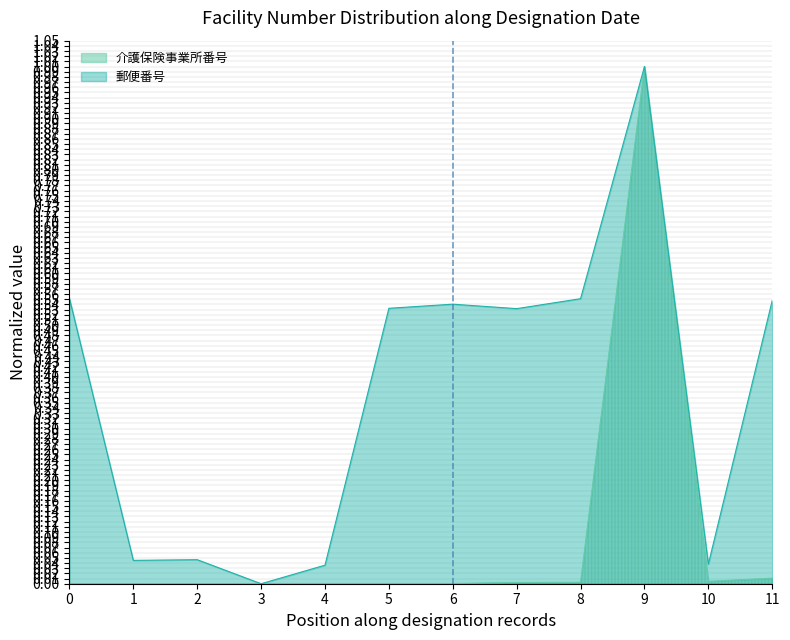

Is it true that 介護保険事業所番号 equals 0.0 at 6?

True